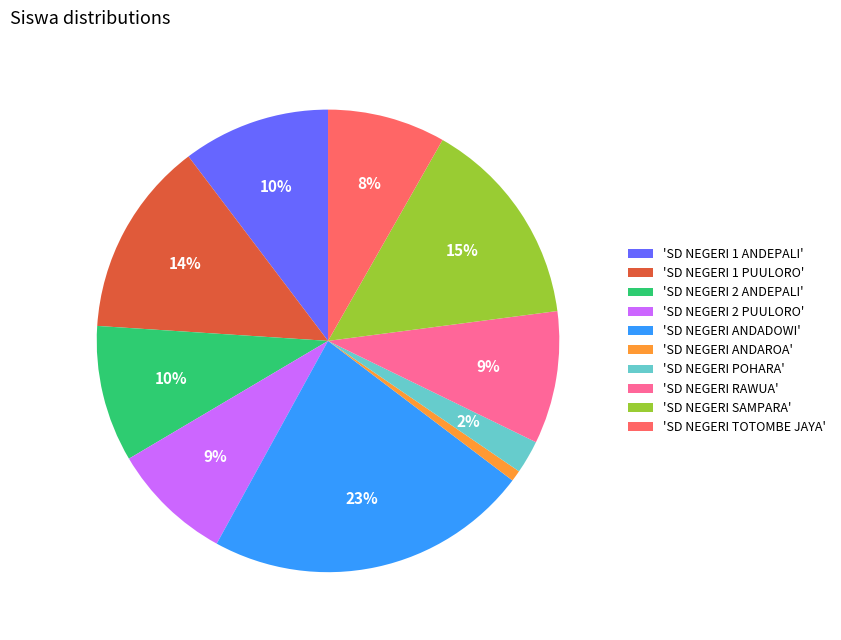

To the nearest percent, what portion does 'SD NEGERI TOTOMBE JAYA' represent?

8%